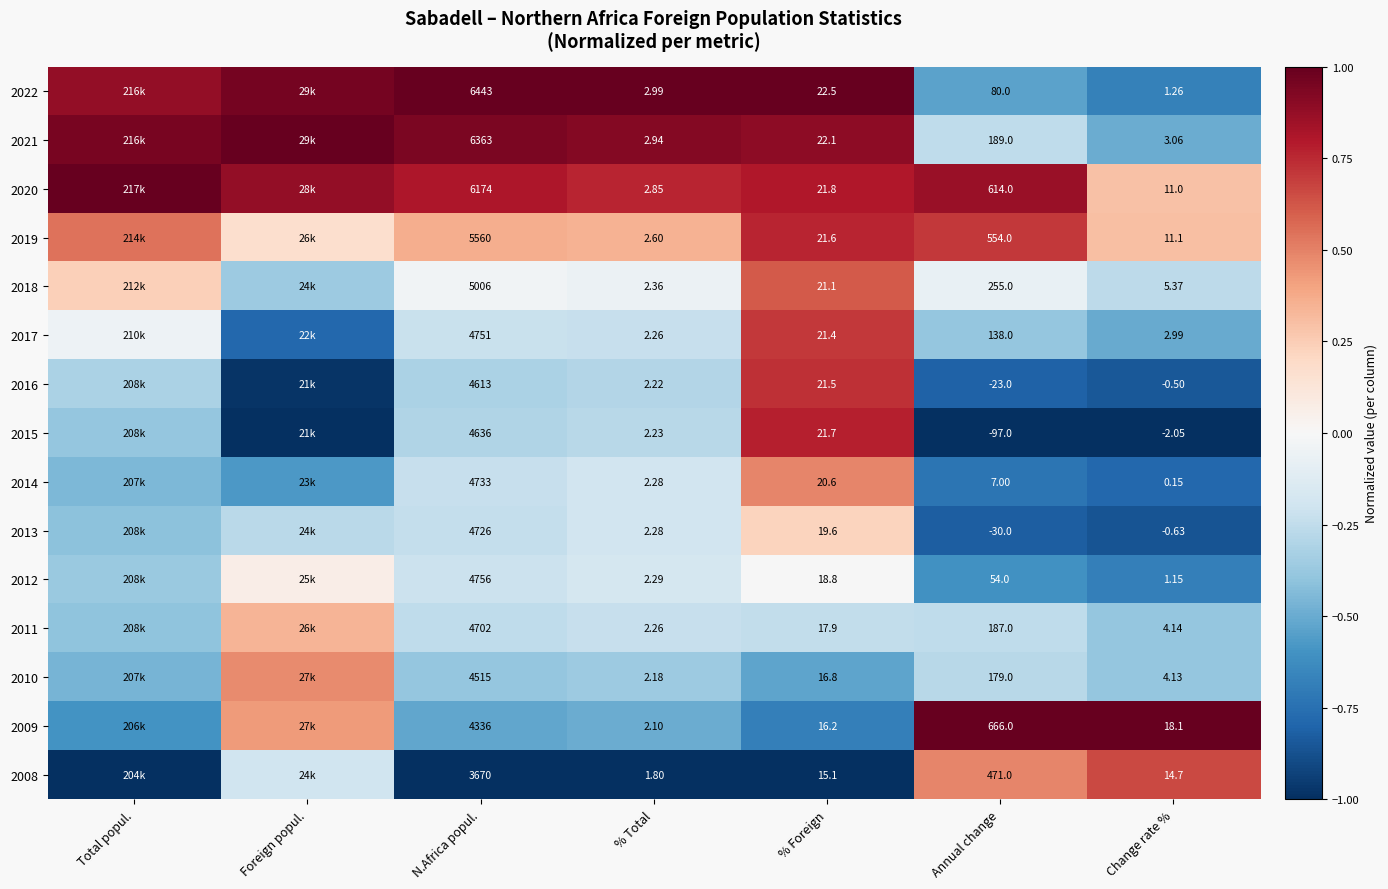

What is the maximum value shown in the chart?

1.0